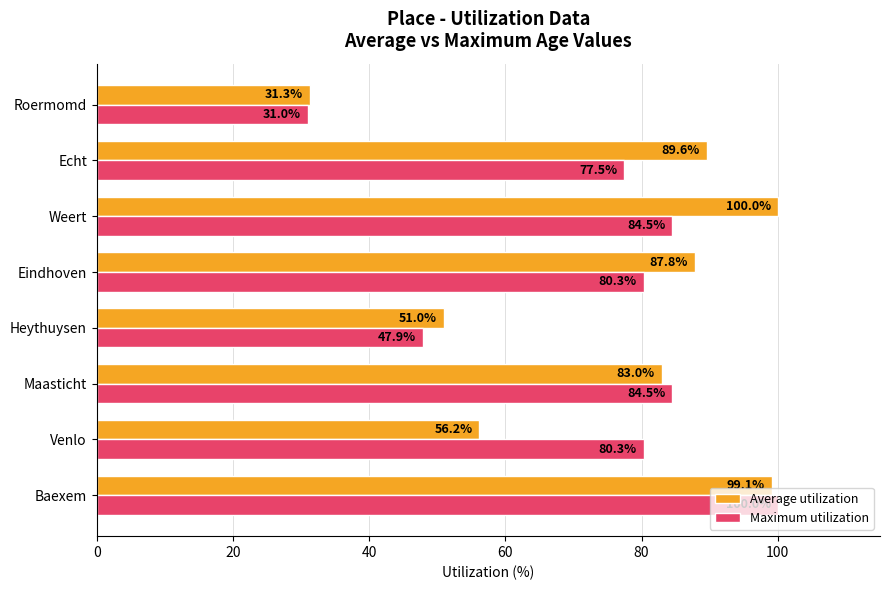

At which label does Average utilization reach its peak?

Weert